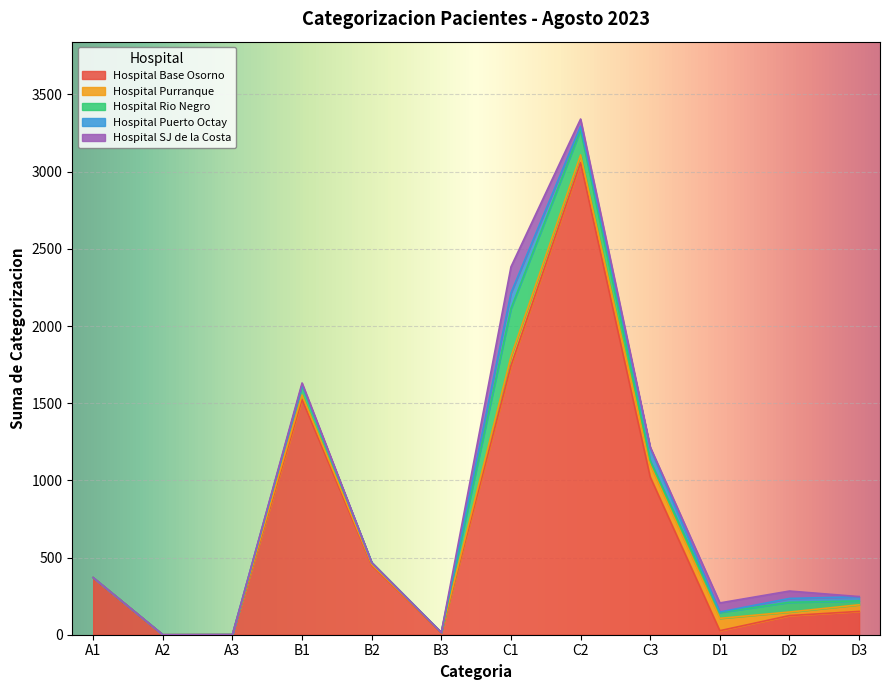

At which label does Hospital SJ de la Costa first exceed 6?

B1